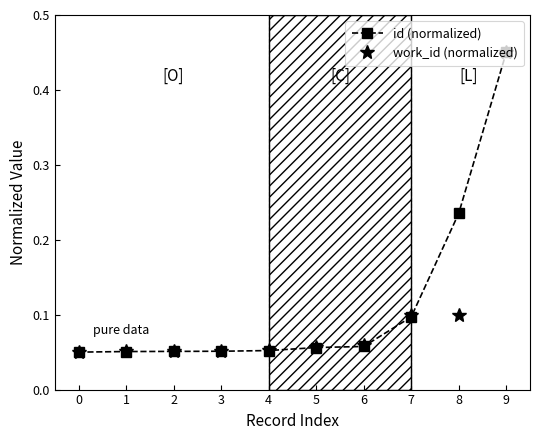

Between 2 and 8, which series saw the biggest shift?

id (normalized)